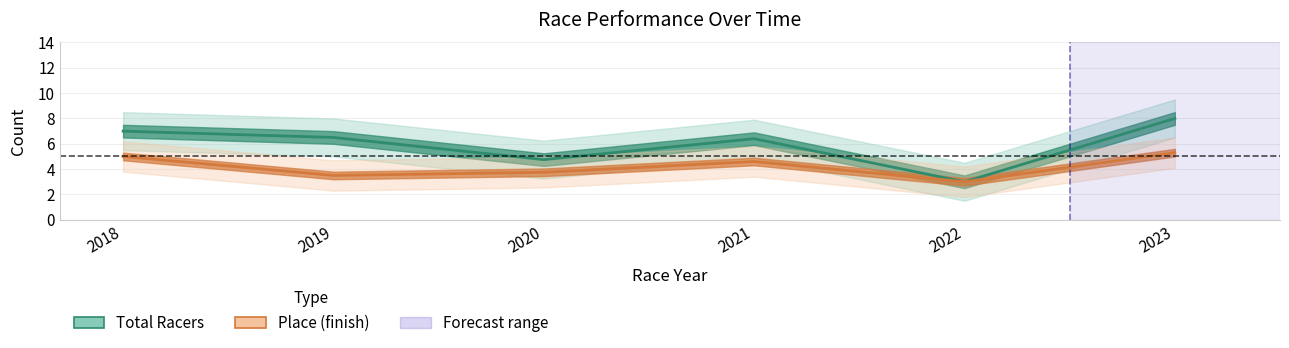

List the series in order of their peak value, highest first.

Total Racers, Place